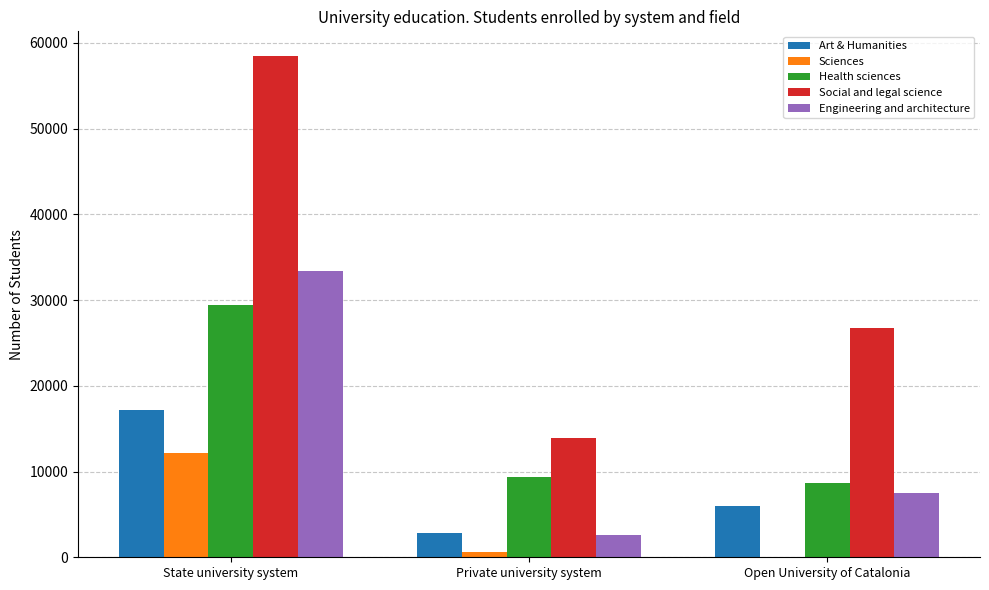

The Social and legal science series shows 43706 at Open University of Catalonia. True or false?

False